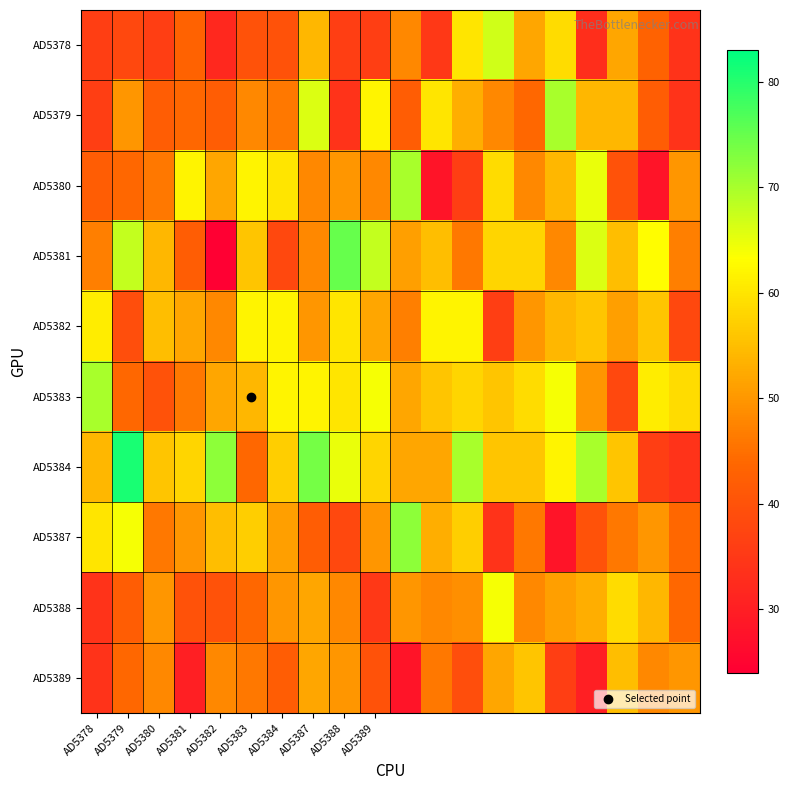

Reading left to right, transcribe all the data shown in this chart.

AD5378: 36	38	36	43	32	40	40	54	36	36	48	35	60	67	52	59	33	52	43	34
AD5379: 36	50	42	44	42	48	46	66	34	62	42	60	53	48	44	70	54	54	42	34
AD5380: 42	44	46	62	52	62	60	48	50	48	70	28	36	59	48	54	65	40	28	50
AD5381: 47	68	54	42	24	56	38	48	75	68	51	55	46	58	58	48	66	55	63	47
AD5382: 61	39	55	52	48	62	62	50	60	52	47	62	62	36	50	54	56	51	56	38
AD5383: 70	44	40	46	52	54	62	62	60	64	52	56	58	56	59	64	50	38	61	59
AD5384: 54	81	56	58	72	44	57	74	65	58	52	52	70	56	56	62	70	56	36	34
AD5387: 60	64	46	50	55	57	51	42	38	50	72	53	57	34	46	28	40	46	50	44
AD5388: 34	42	50	40	40	44	50	52	48	35	50	48	49	64	48	51	53	59	54	44
AD5389: 34	44	48	30	48	46	42	52	50	40	28	46	39	52	56	36	30	55	48	50